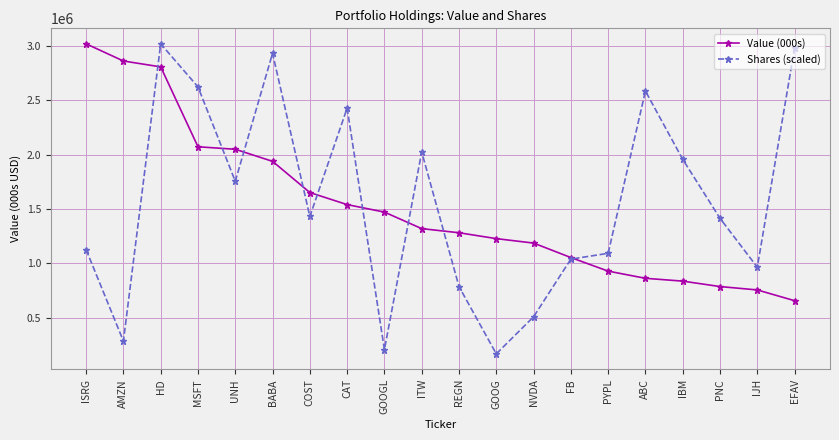

What is the sum of all Shares (scaled) values?

31335371.9